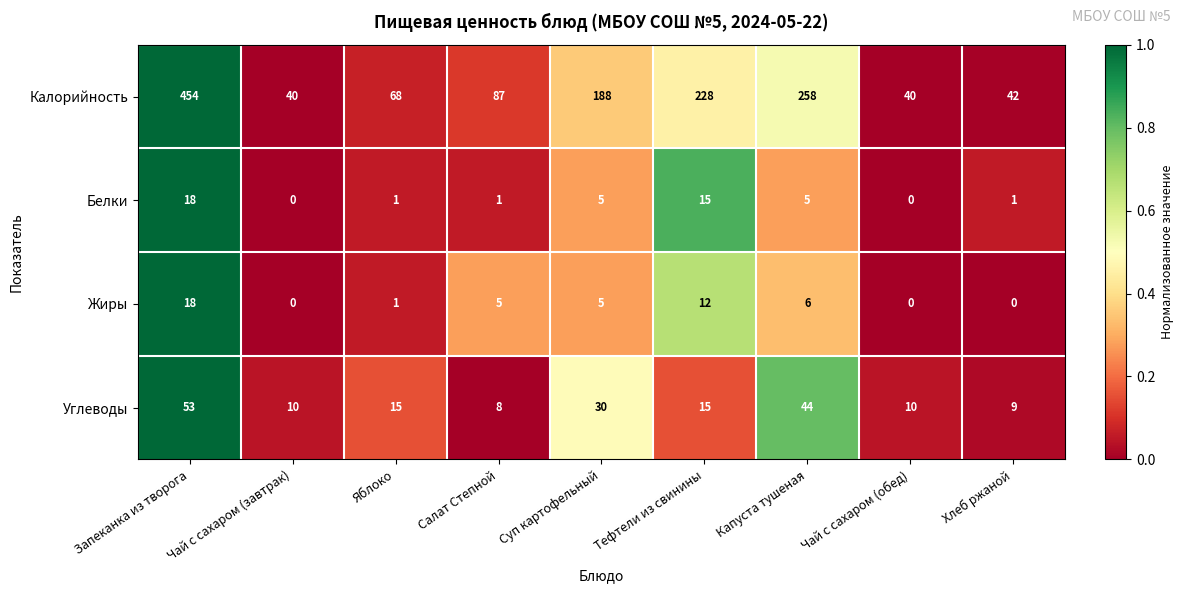

What is the total value across all series at Хлеб ржаной?

52